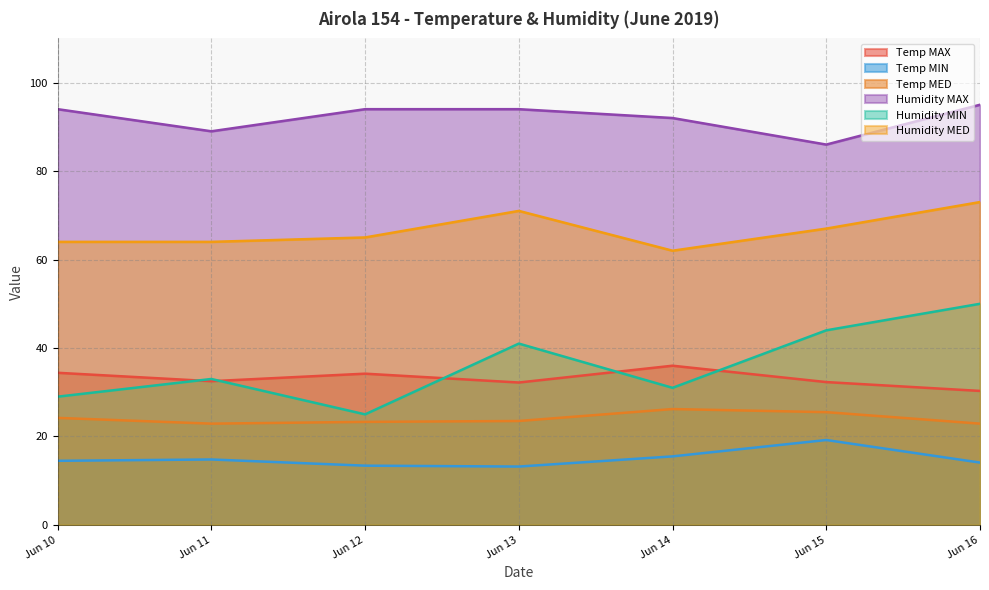

How many data points does each series have?

7